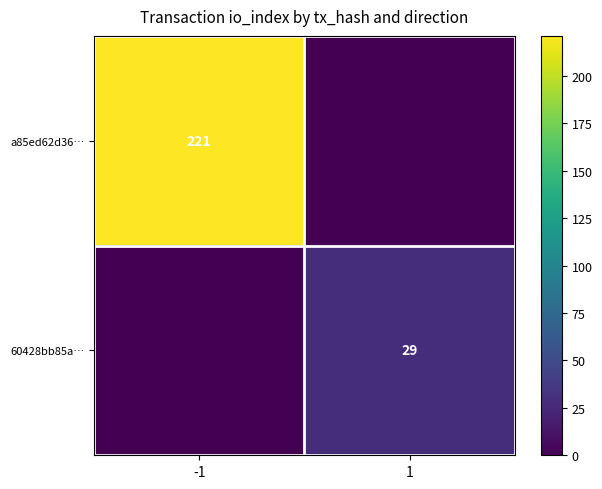

Count the number of data series in this chart.

2